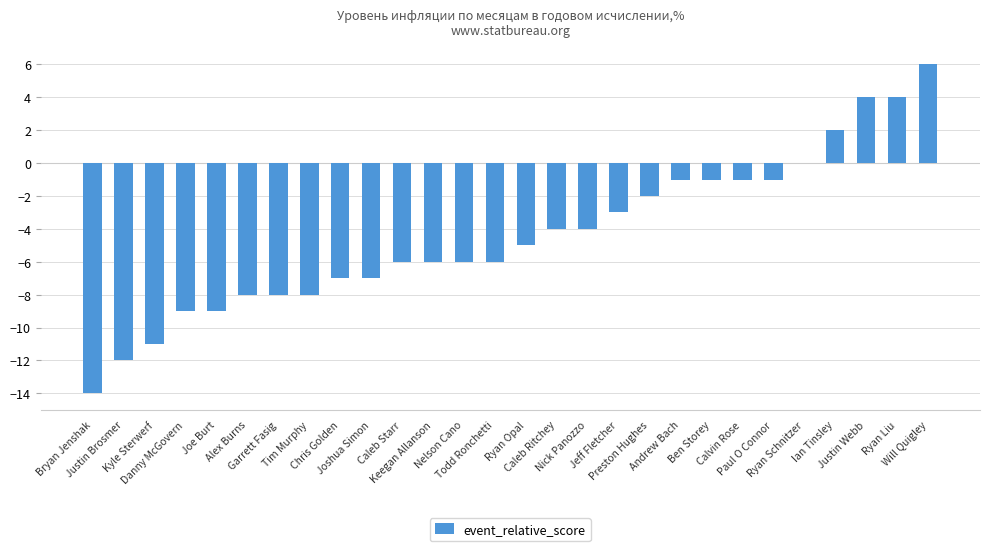

What is the maximum value shown in the chart?

6